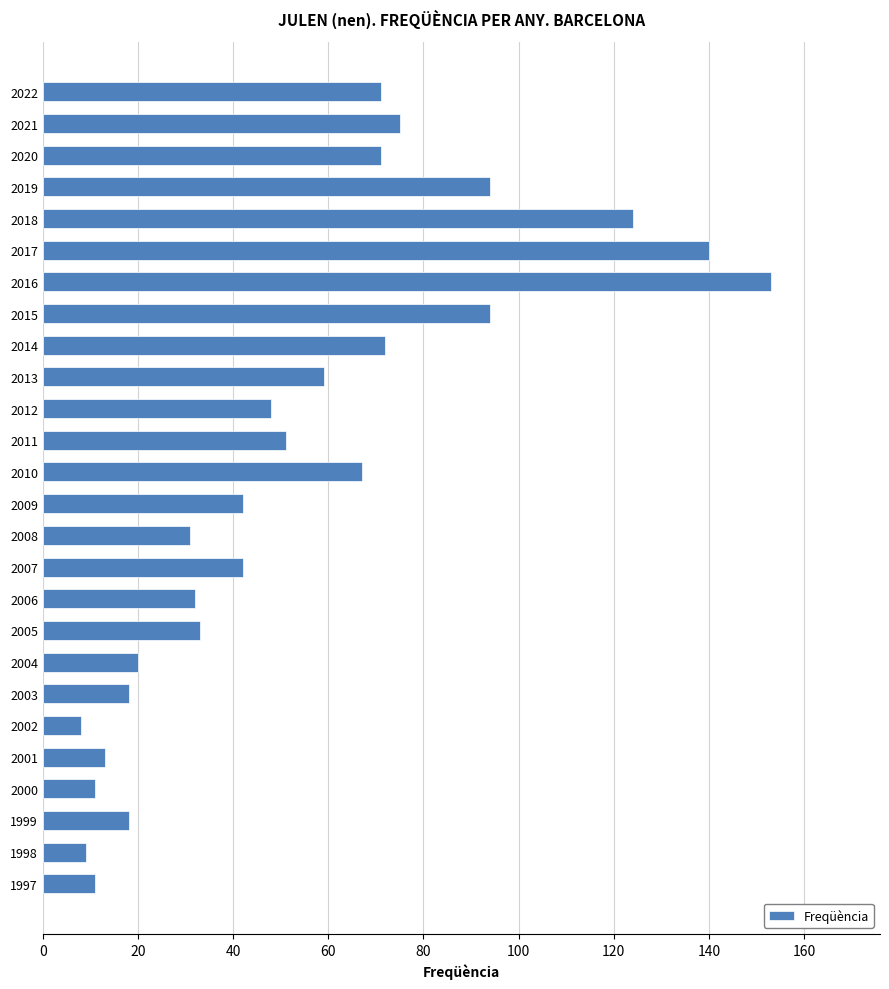

What is the value of the 5th bar from the top?

124